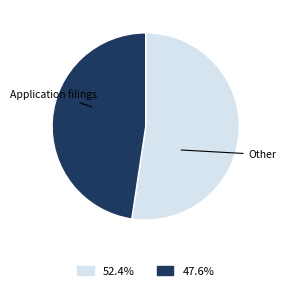

Is there a majority slice in this chart?

Yes